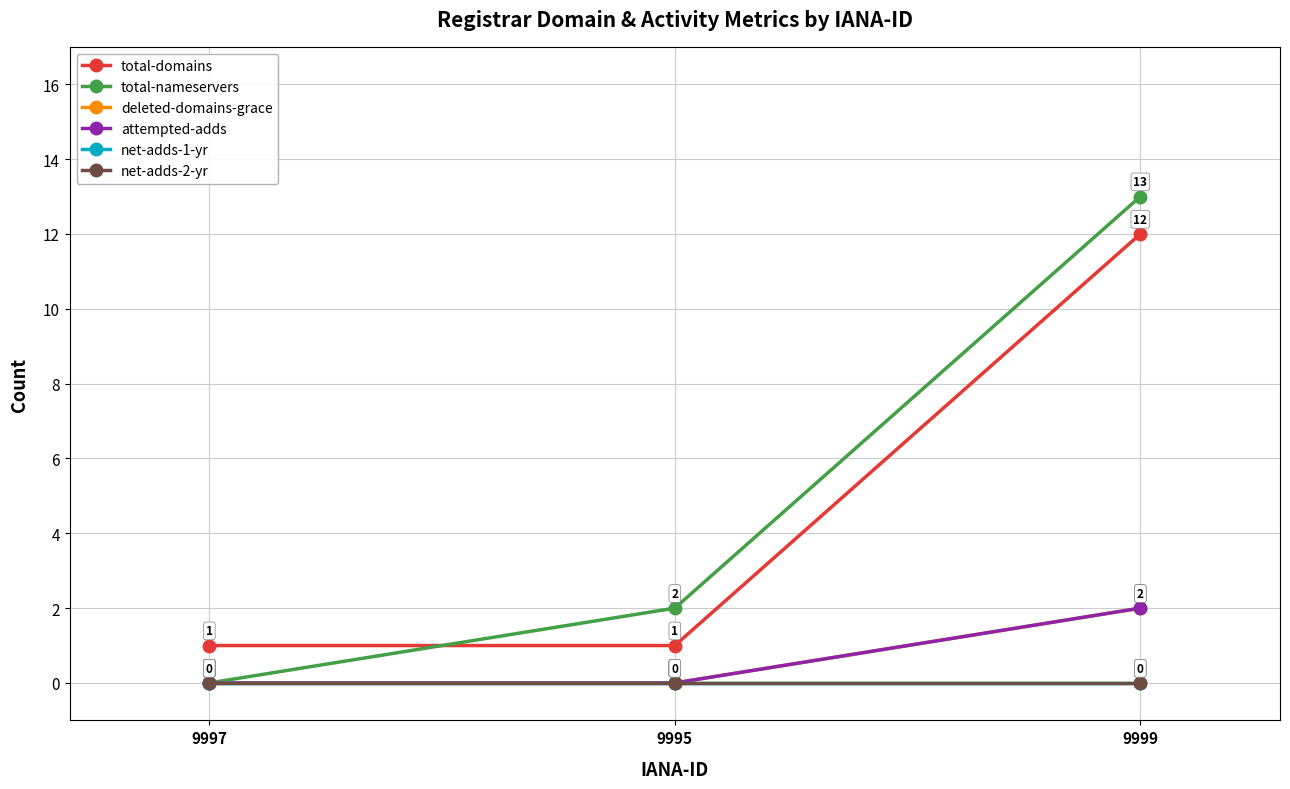

What is the maximum value shown in the chart?

13